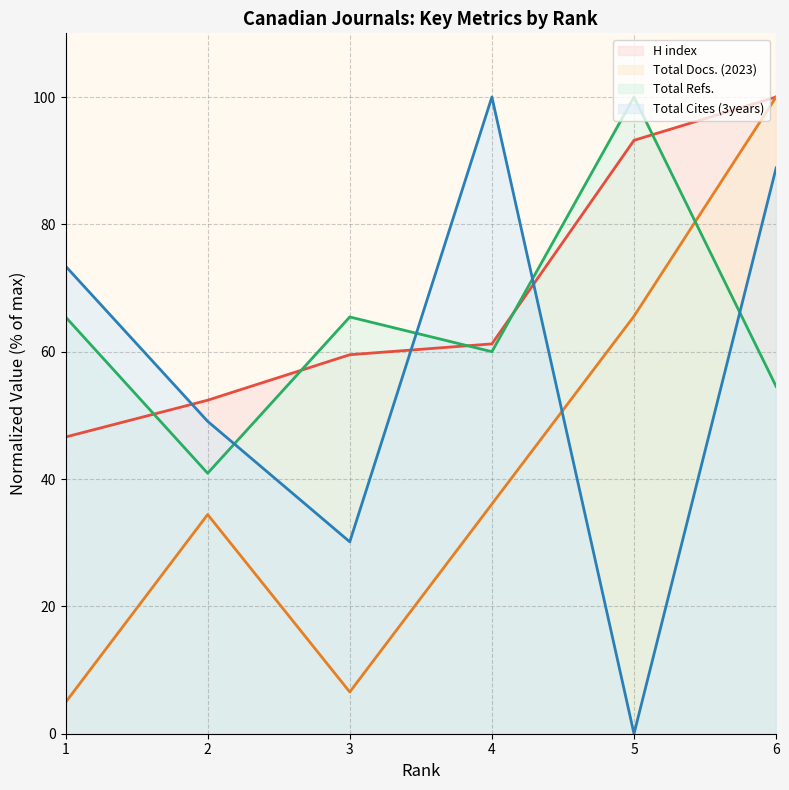

Is it true that H index equals 93.2 at 5?

True